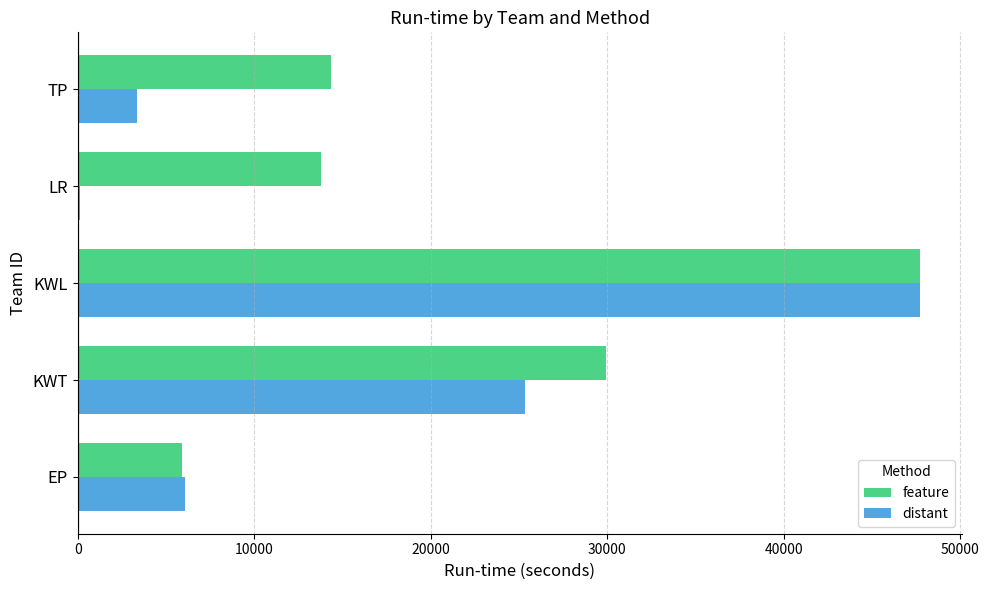

The feature series shows 13794 at LR. True or false?

True